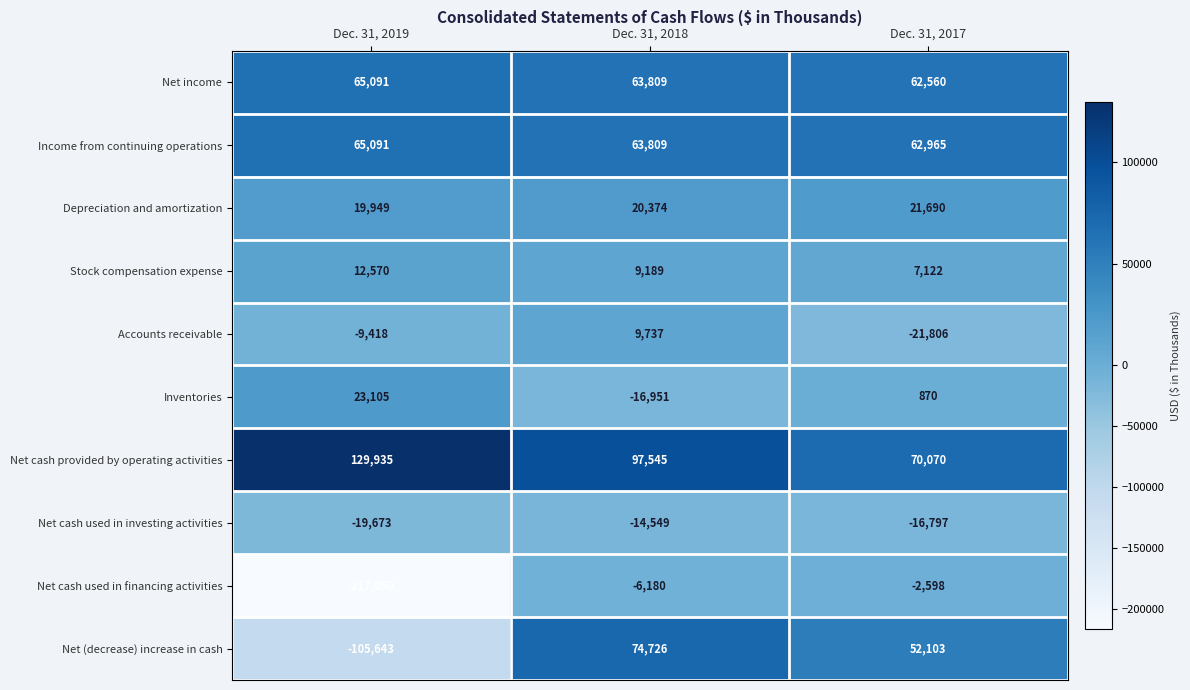

What is the average value of the Depreciation and amortization series?

20671